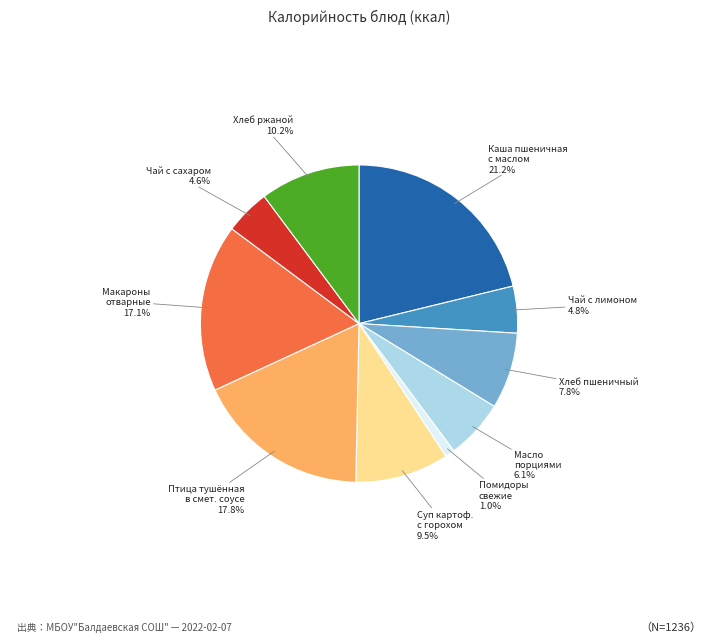

Is there any slice that represents more than half of the pie?

No